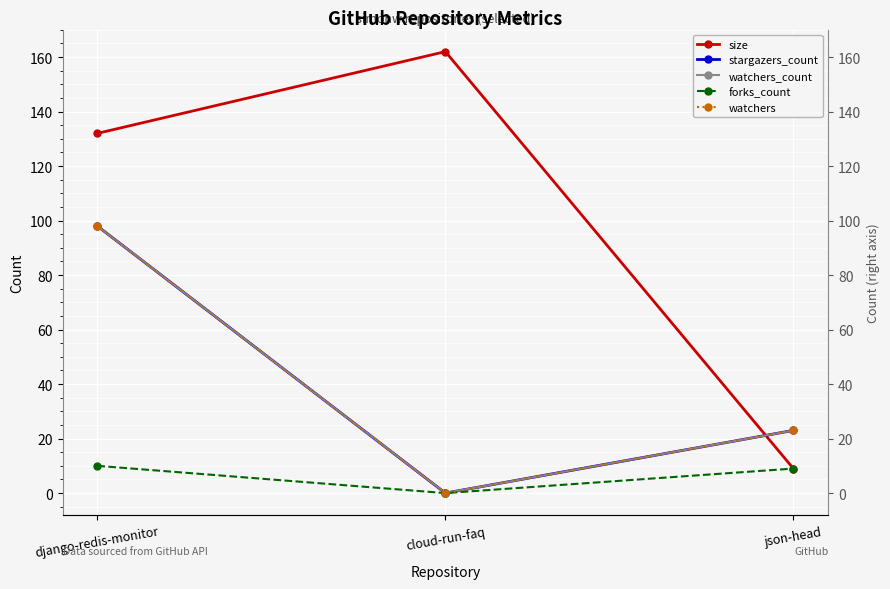

Which label corresponds to the smallest value in the chart?

cloud-run-faq